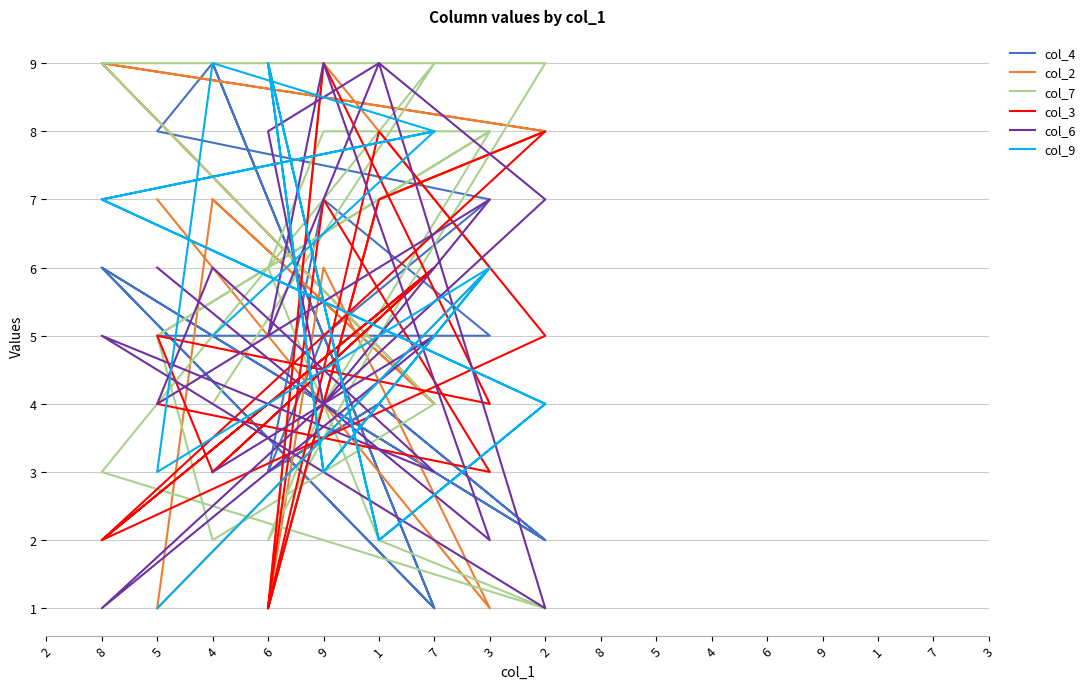

What is the label of the 1st point from the left?

5